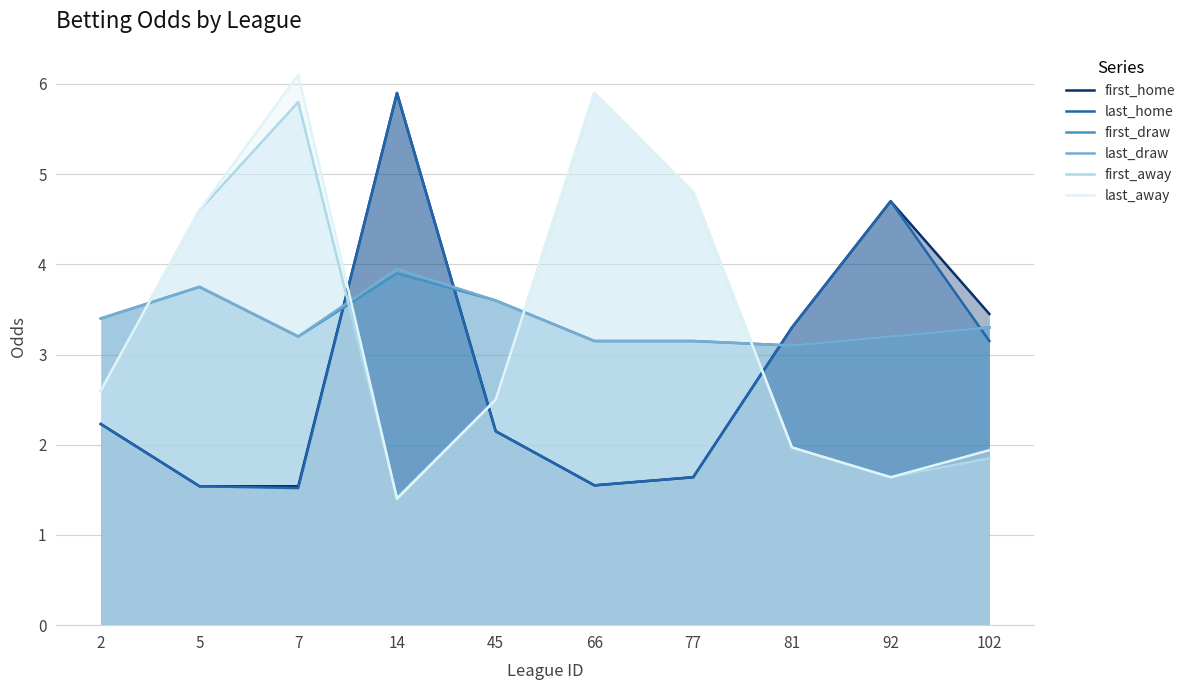

The last_draw series shows 3.3 at 102. True or false?

True